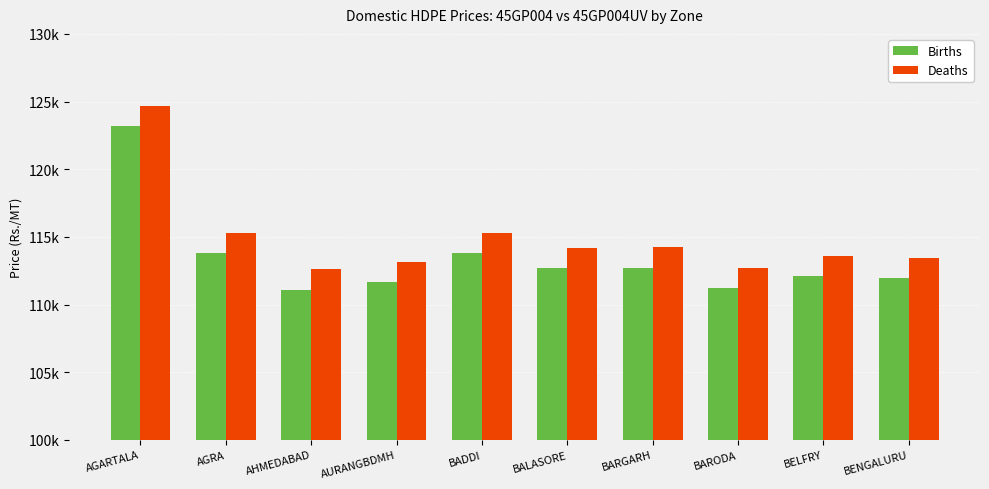

Rank the series at BALASORE from highest to lowest value.

Deaths, Births